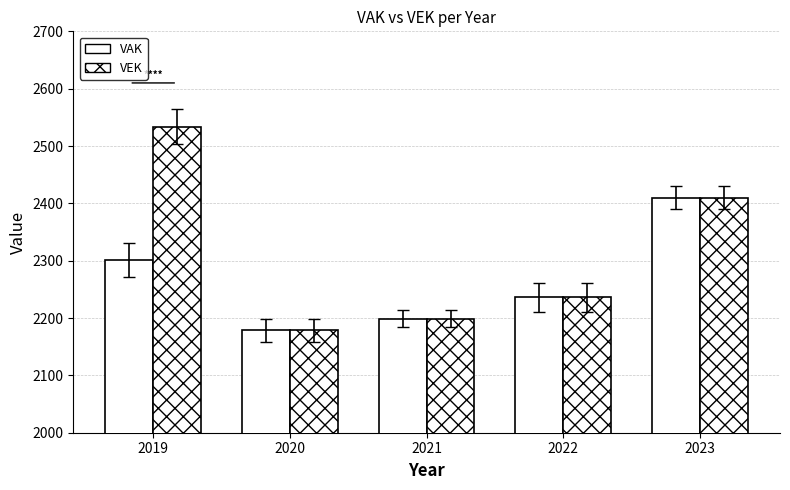

List the labels in order of VEK value, smallest first.

2020, 2021, 2022, 2023, 2019